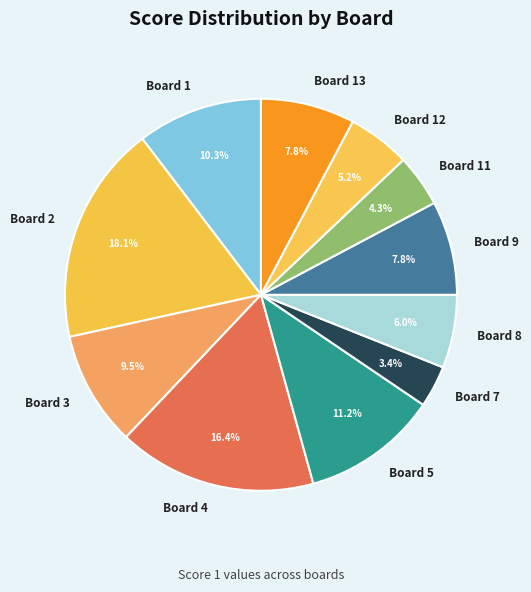

Combined, what portion of the pie is Board 5 and Board 2?

29.3%